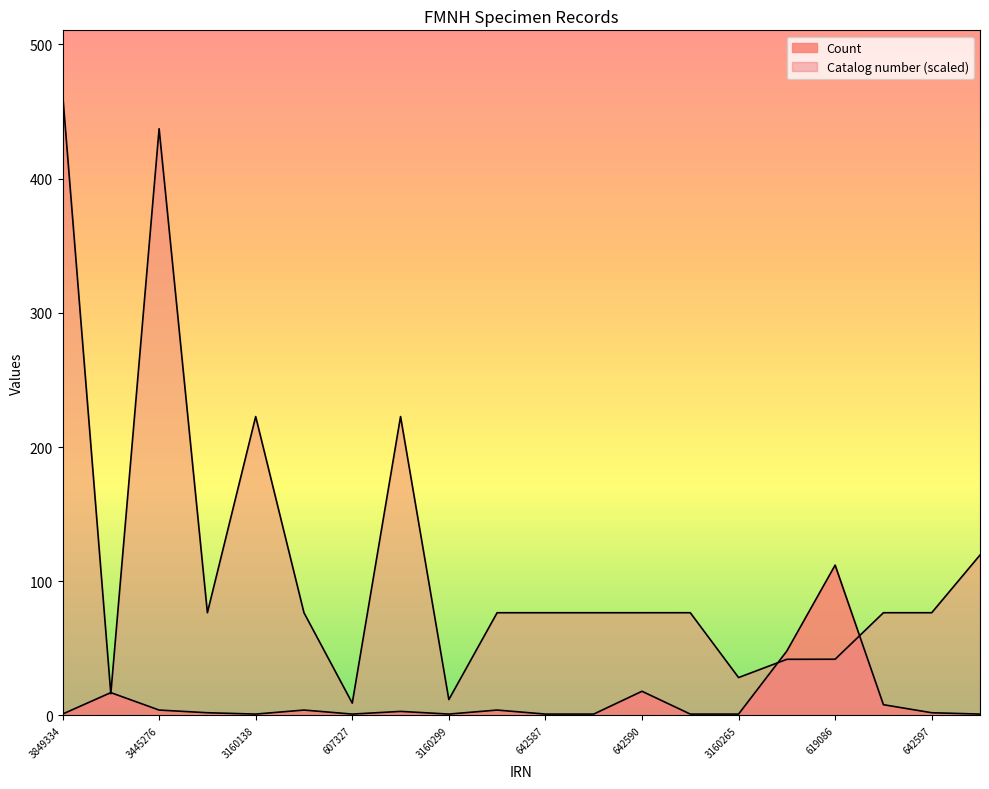

How many lines are shown in the chart?

2